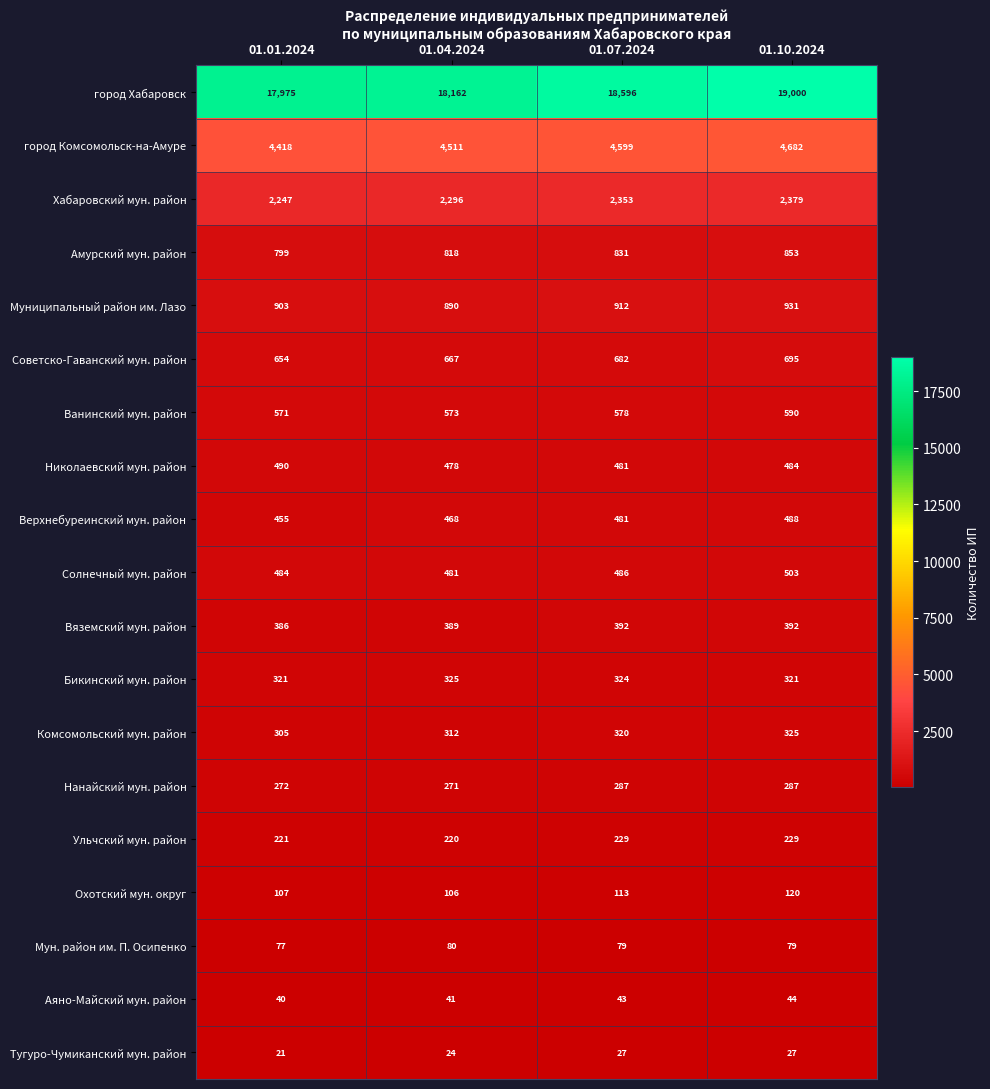

True or false: Ульчский мун. район has a value of 318 at 01.04.2024.

False